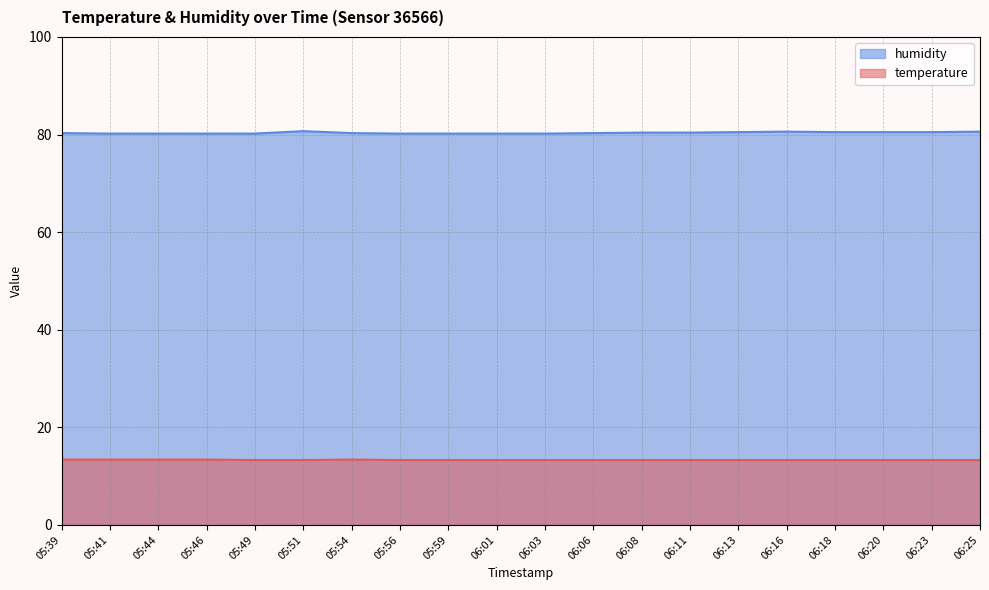

Rank the categories by humidity value from lowest to highest.

05:41, 05:44, 05:46, 05:49, 05:56, 05:59, 06:01, 06:03, 05:39, 05:54, 06:06, 06:08, 06:11, 06:13, 06:18, 06:20, 06:23, 06:16, 06:25, 05:51